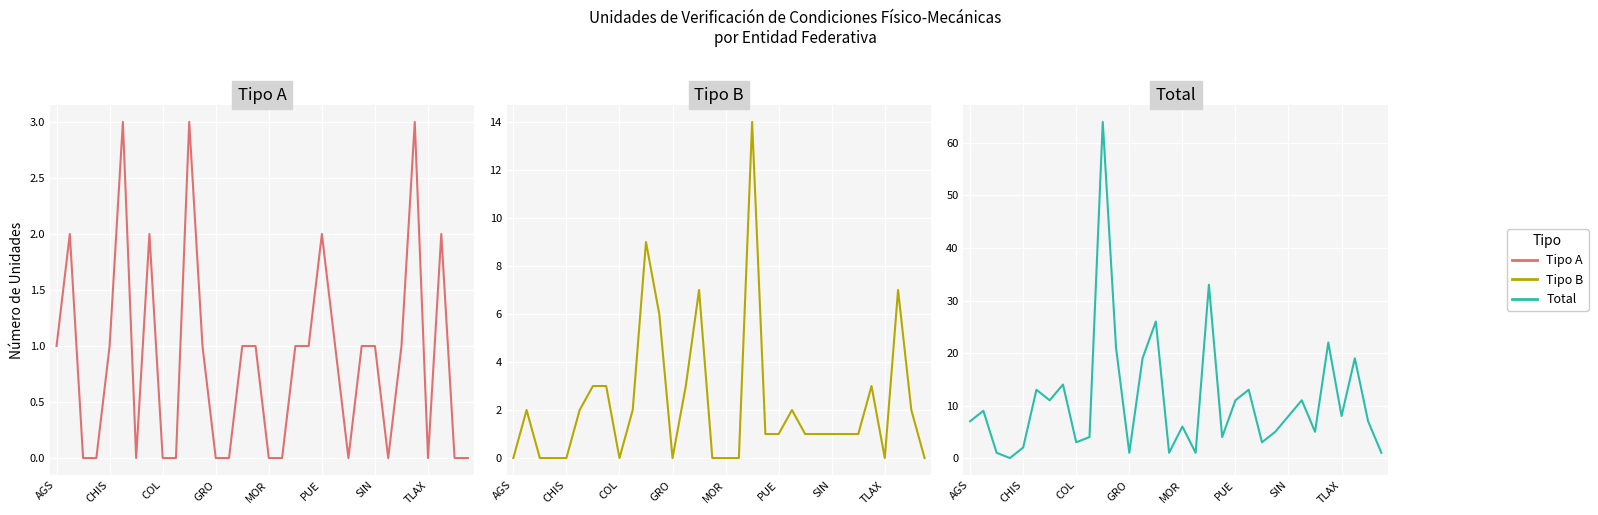

Reading left to right, list all the values displayed in this chart.

Tipo A: 1	2	0	0	1	3	0	2	0	0	3	1	0	0	1	1	0	0	1	1	2	1	0	1	1	0	1	3	0	2	0	0
Tipo B: 0	2	0	0	0	2	3	3	0	2	9	6	0	3	7	0	0	0	14	1	1	2	1	1	1	1	1	3	0	7	2	0
Total: 7	9	1	0	2	13	11	14	3	4	64	21	1	19	26	1	6	1	33	4	11	13	3	5	8	11	5	22	8	19	7	1